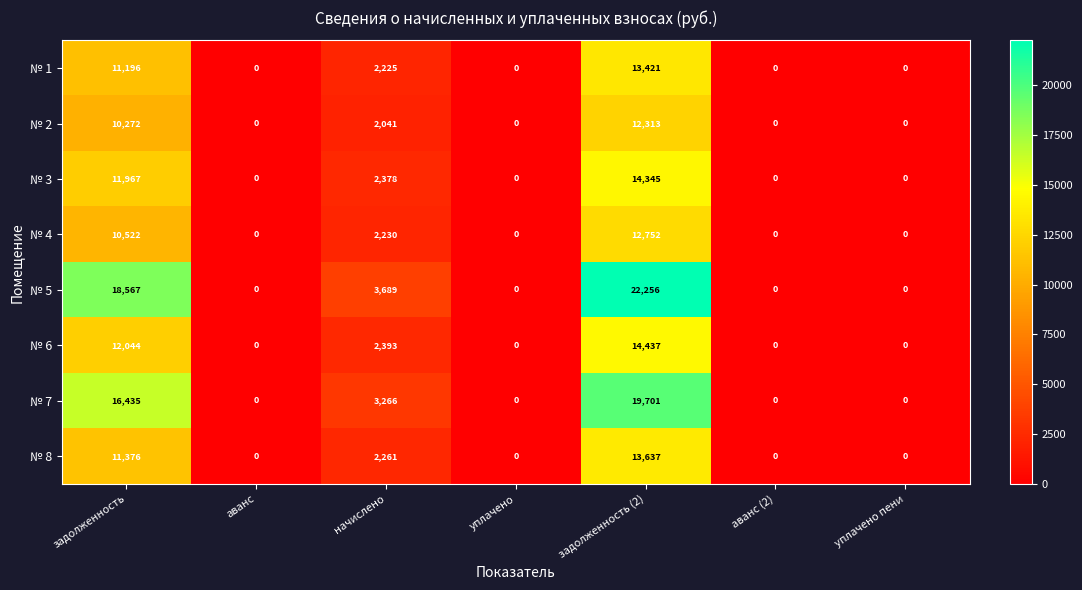

How many distinct data groups are displayed?

8